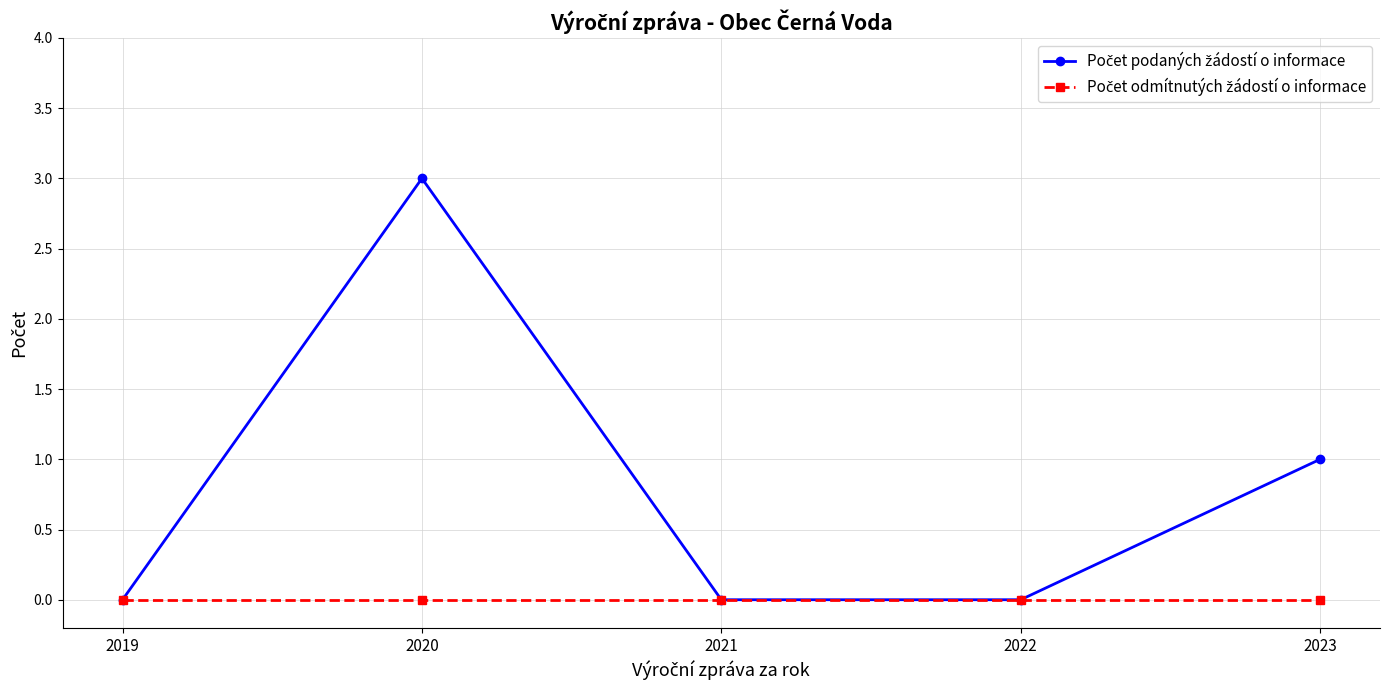

At which category is the sum across all series the highest?

2020